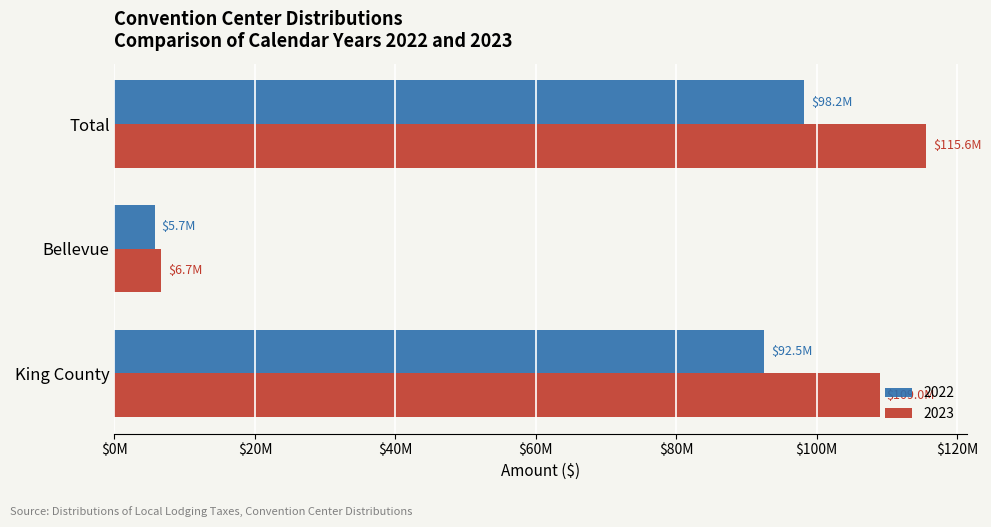

Reading right to left, list all the values displayed in this chart.

2022: 98200098.9	5715167.9	92484931.0
2023: 115642887.1	6678955.5	108963931.6